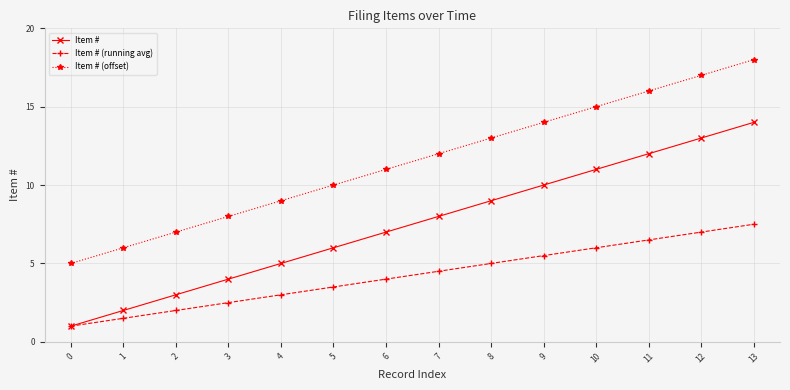

List the series in order of their peak value, highest first.

Item # (offset), Item #, Item # (running avg)